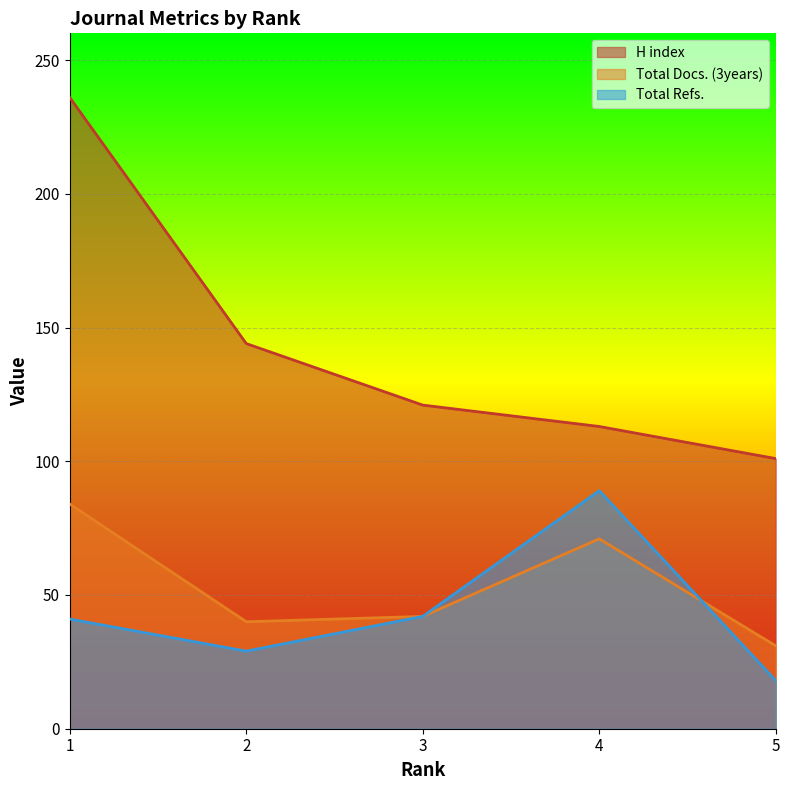

Reading left to right, list all the values displayed in this chart.

H index: 1=236	2=144	3=121	4=113	5=101
Total Docs. (3years): 1=84	2=40	3=42	4=71	5=31
Total Refs.: 1=41	2=29	3=42	4=89	5=18